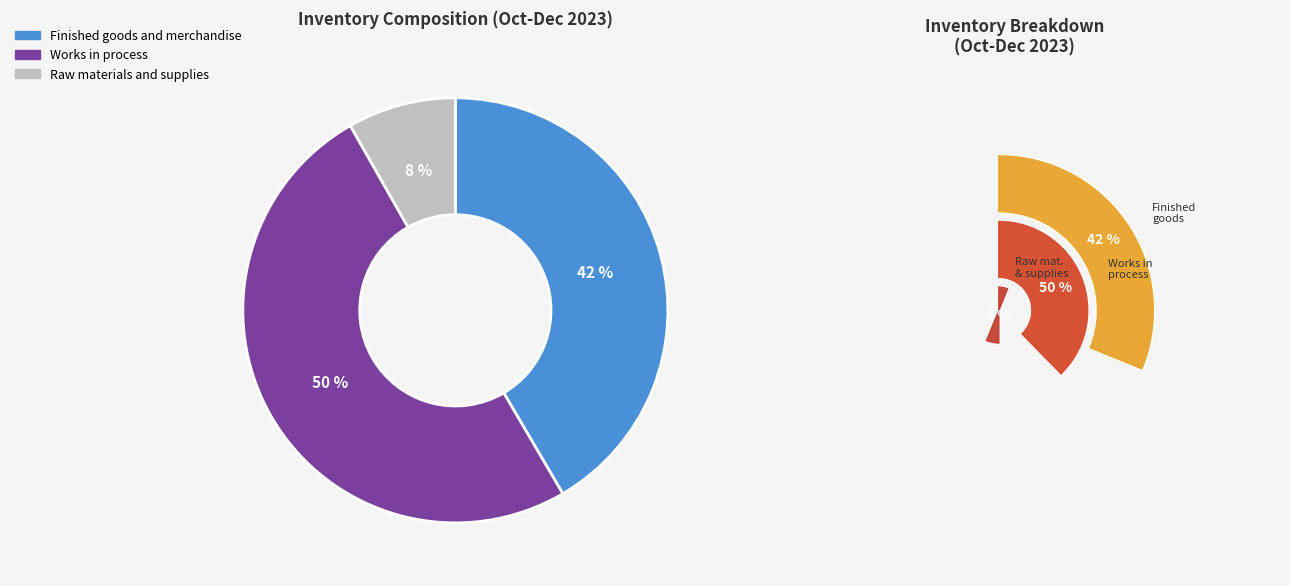

Is it true that Raw materials and supplies is 1% of the pie?

False